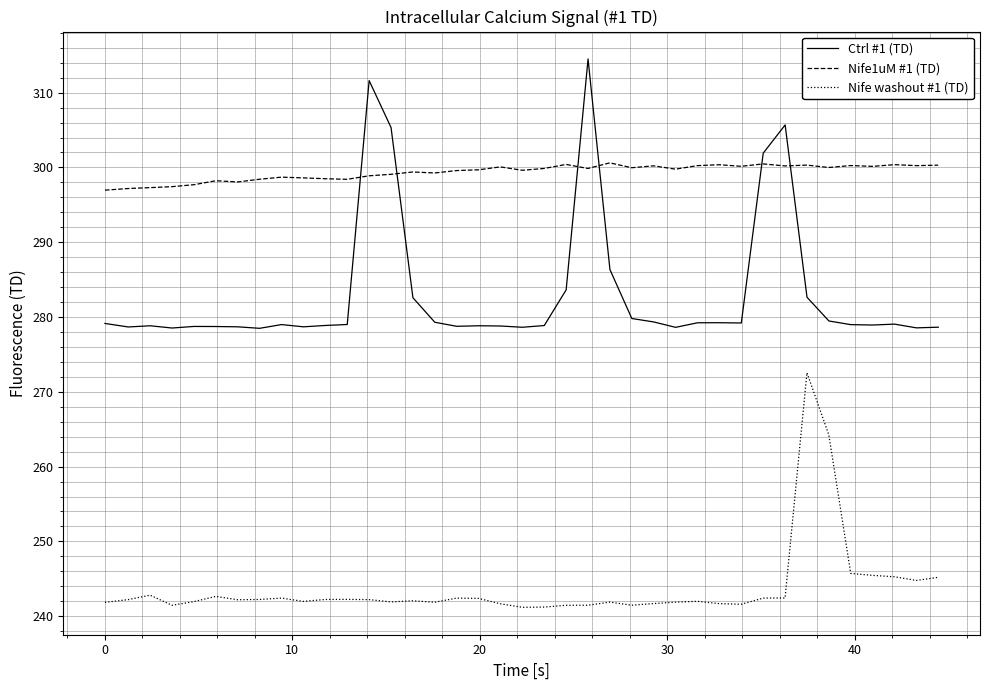

The Nife1uM #1 (TD) series shows 297.2 at 0. True or false?

True